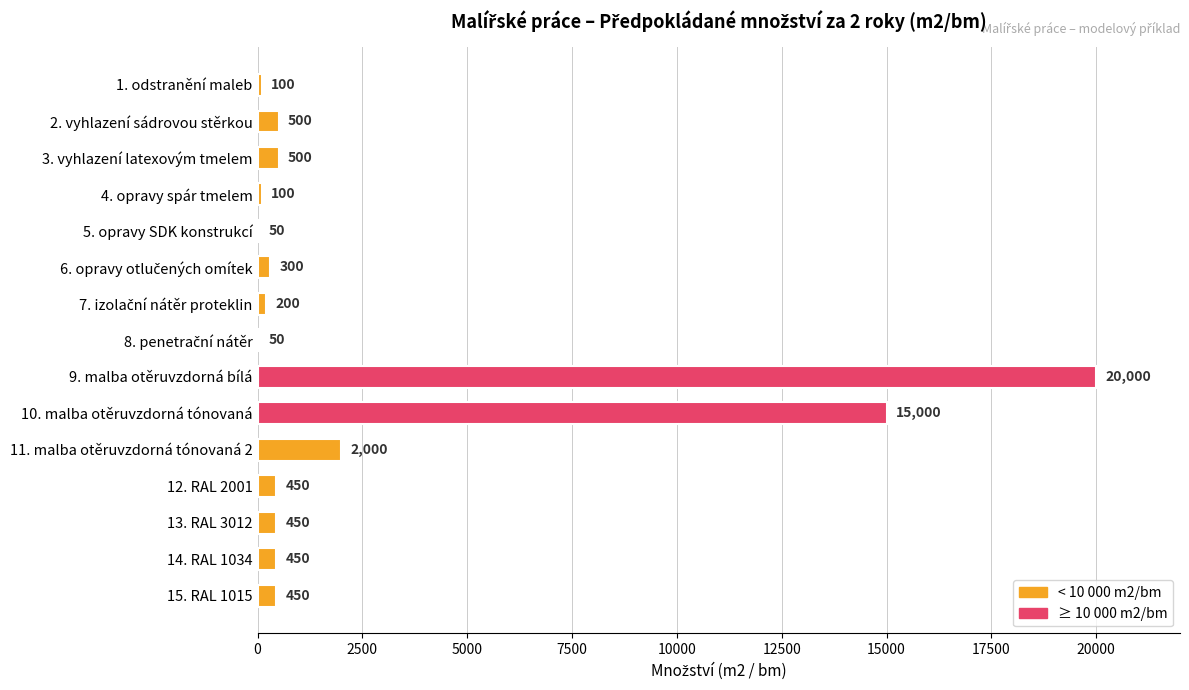

What is the maximum value shown in the chart?

20000